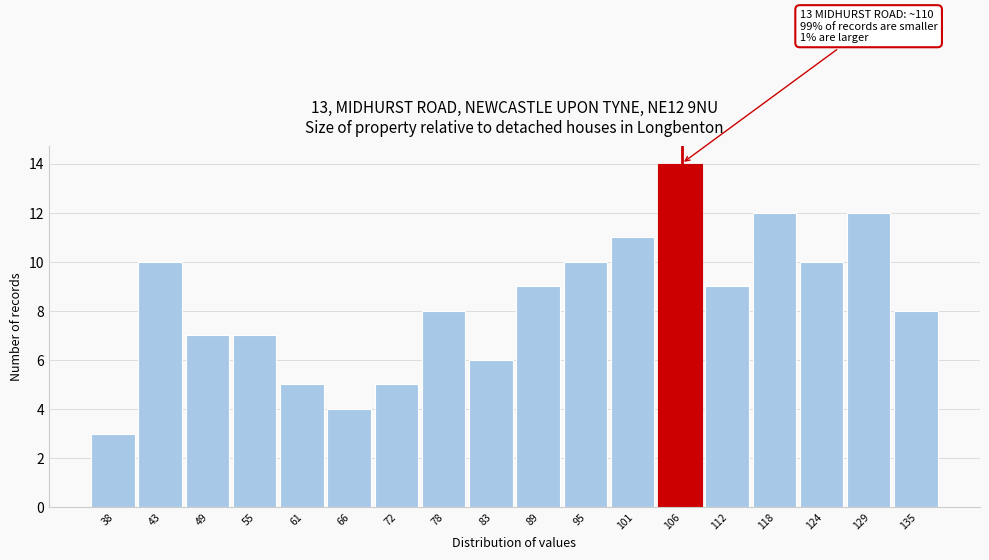

Reading right to left, what are all the values shown in this chart?

8	12	10	12	9	14	11	10	9	6	8	5	4	5	7	7	10	3